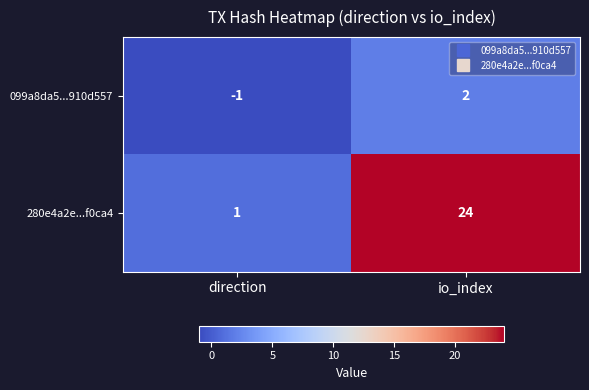

What is the difference between the highest and lowest values at io_index?

22